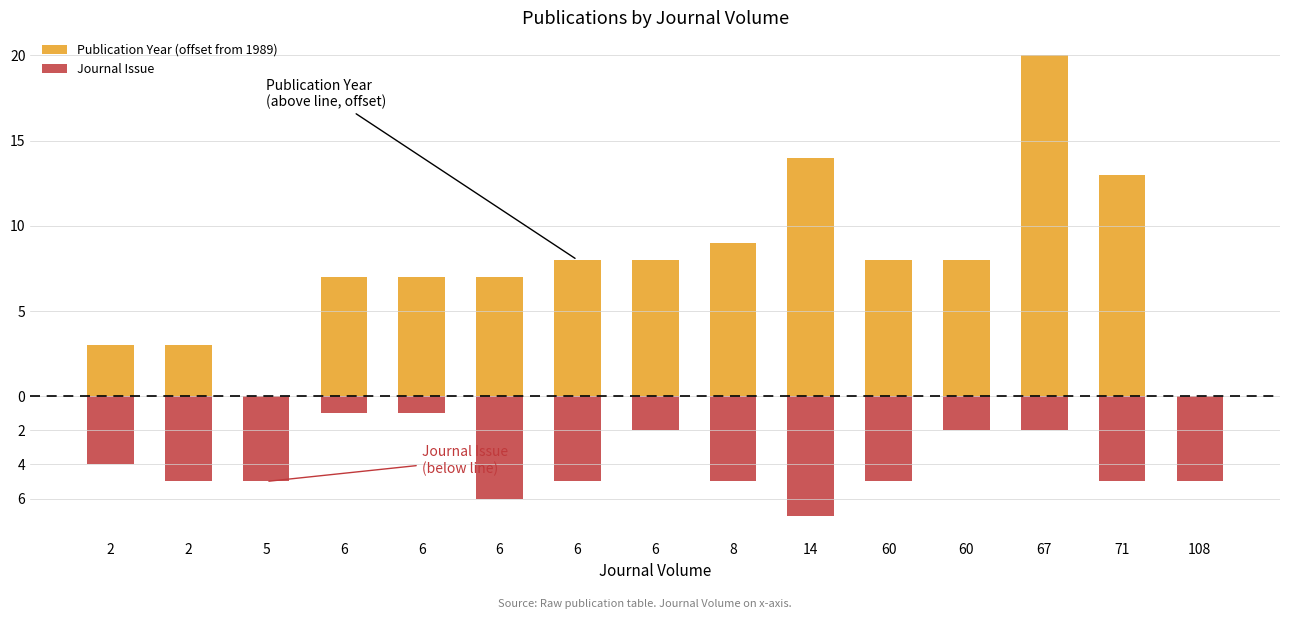

At which label does Journal Issue reach its peak?

6